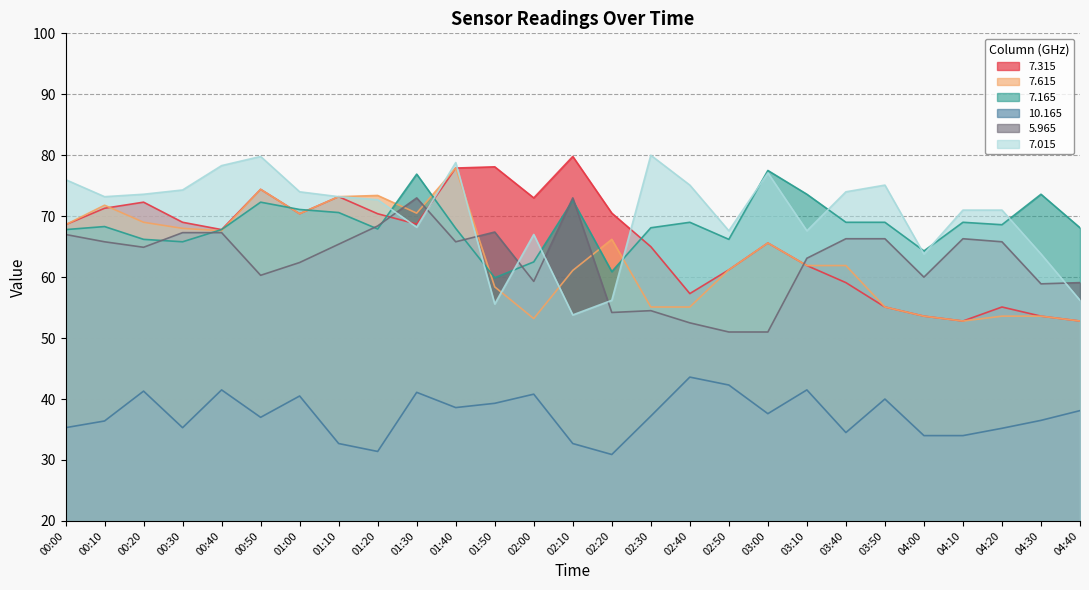

What is the lowest value of the   5.965 series?

51.0